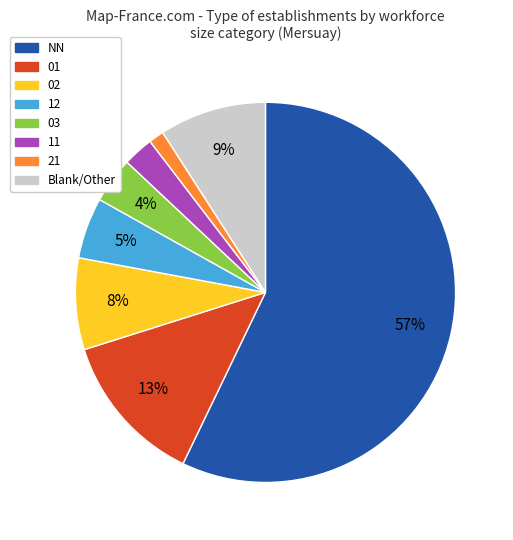

Rank the categories by value from lowest to highest.

21, 11, 03, 12, 02, Blank/Other, 01, NN